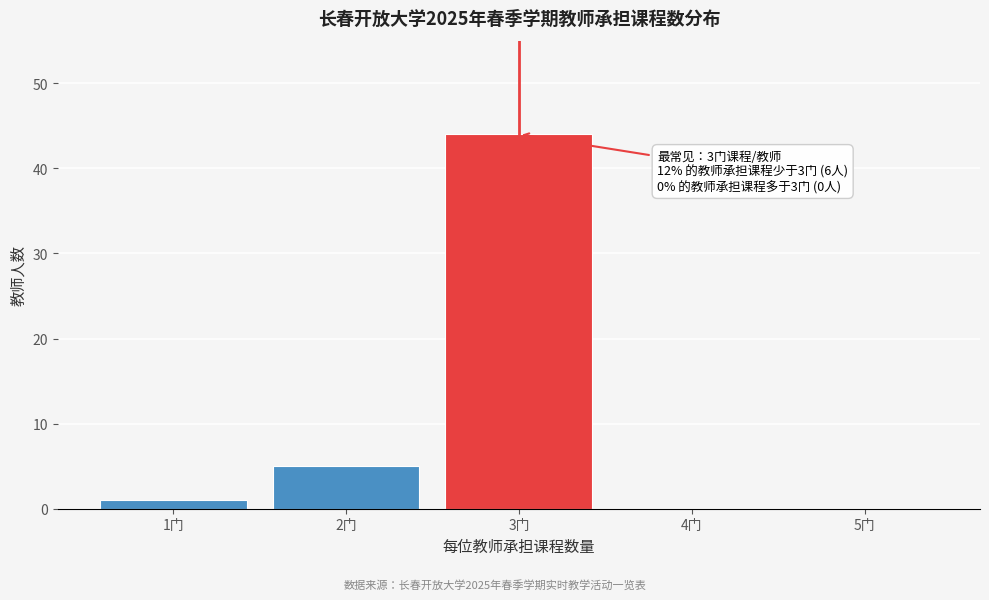

Reading left to right, what are all the values shown in this chart?

1门=1	2门=5	3门=44	4门=0	5门=0